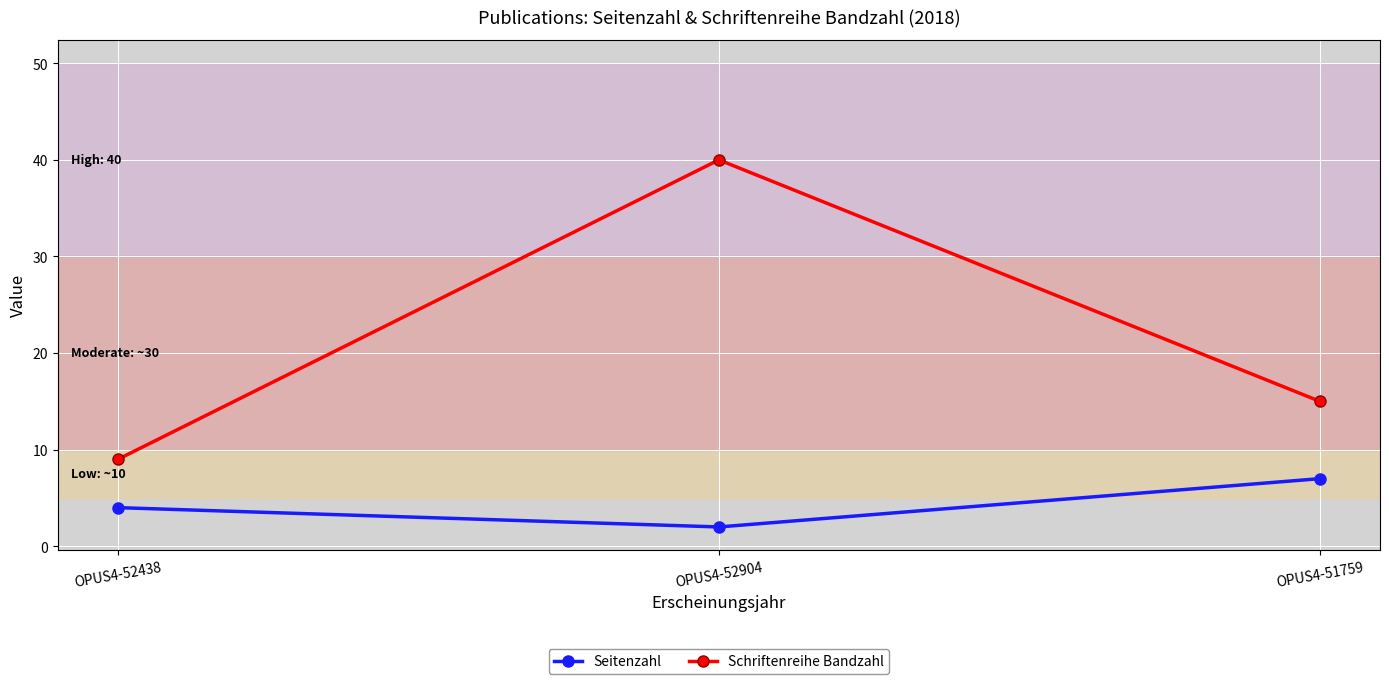

How many Schriftenreihe Bandzahl values are between 9 and 40?

3